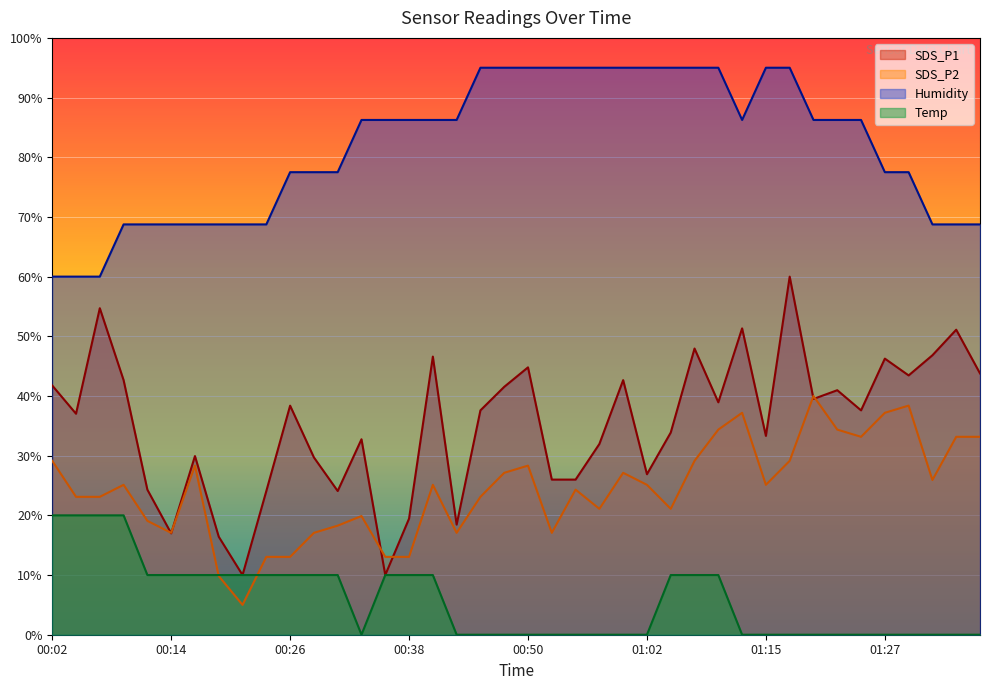

What is the maximum value shown in the chart?

95.0